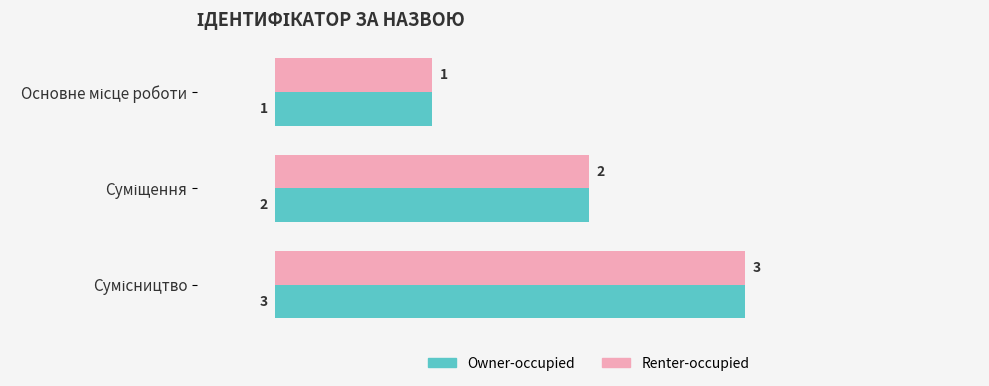

What is the sum of all Renter-occupied values?

6